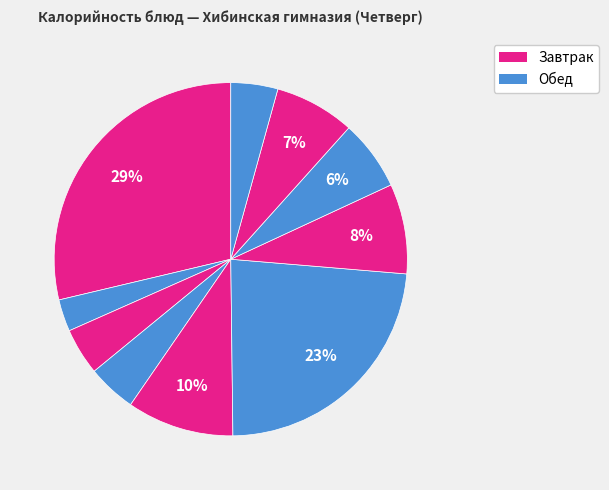

How many slices are in this pie chart?

10